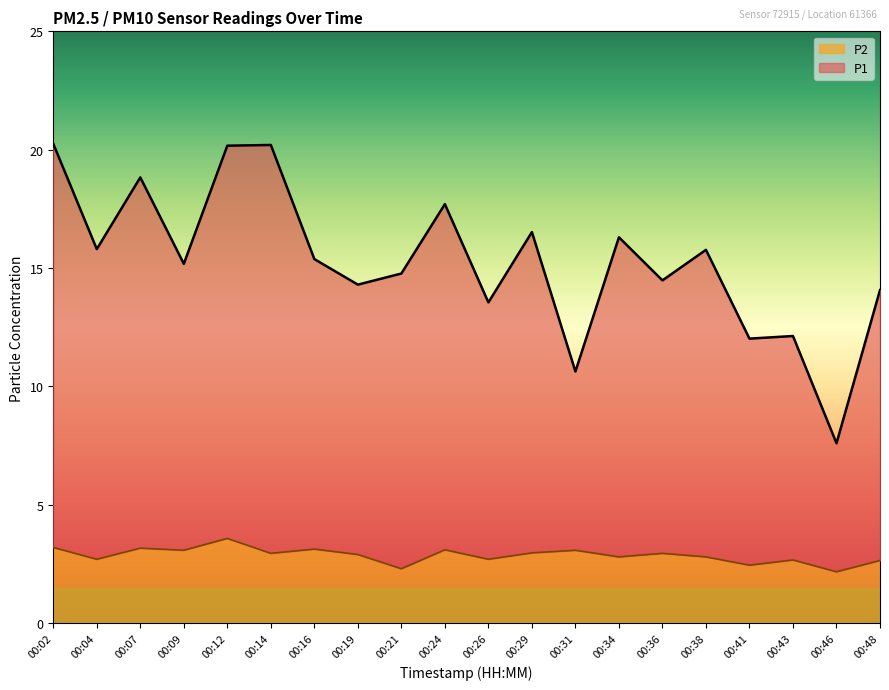

List the labels in order of P2 value, smallest first.

00:46, 00:21, 00:41, 00:48, 00:43, 00:04, 00:26, 00:34, 00:38, 00:19, 00:14, 00:36, 00:29, 00:09, 00:31, 00:24, 00:16, 00:07, 00:02, 00:12